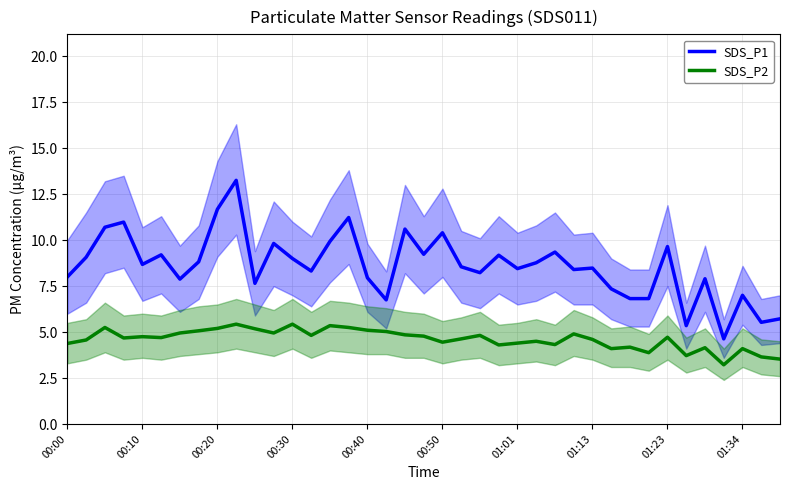

What is the maximum value for SDS_P2?

5.4